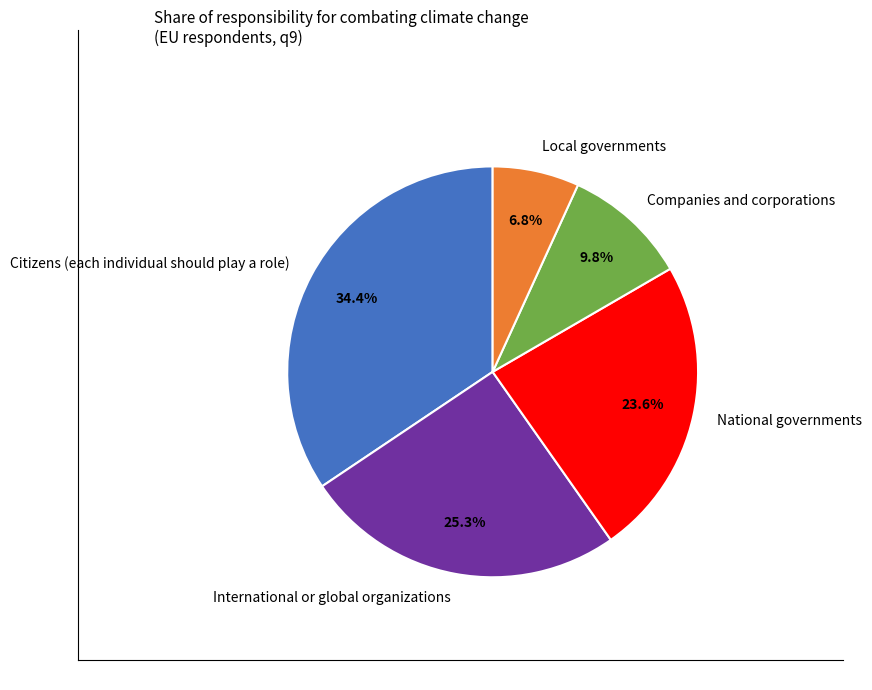

To the nearest percent, what percentage of the pie is Citizens (each individual should play a role)?

34%